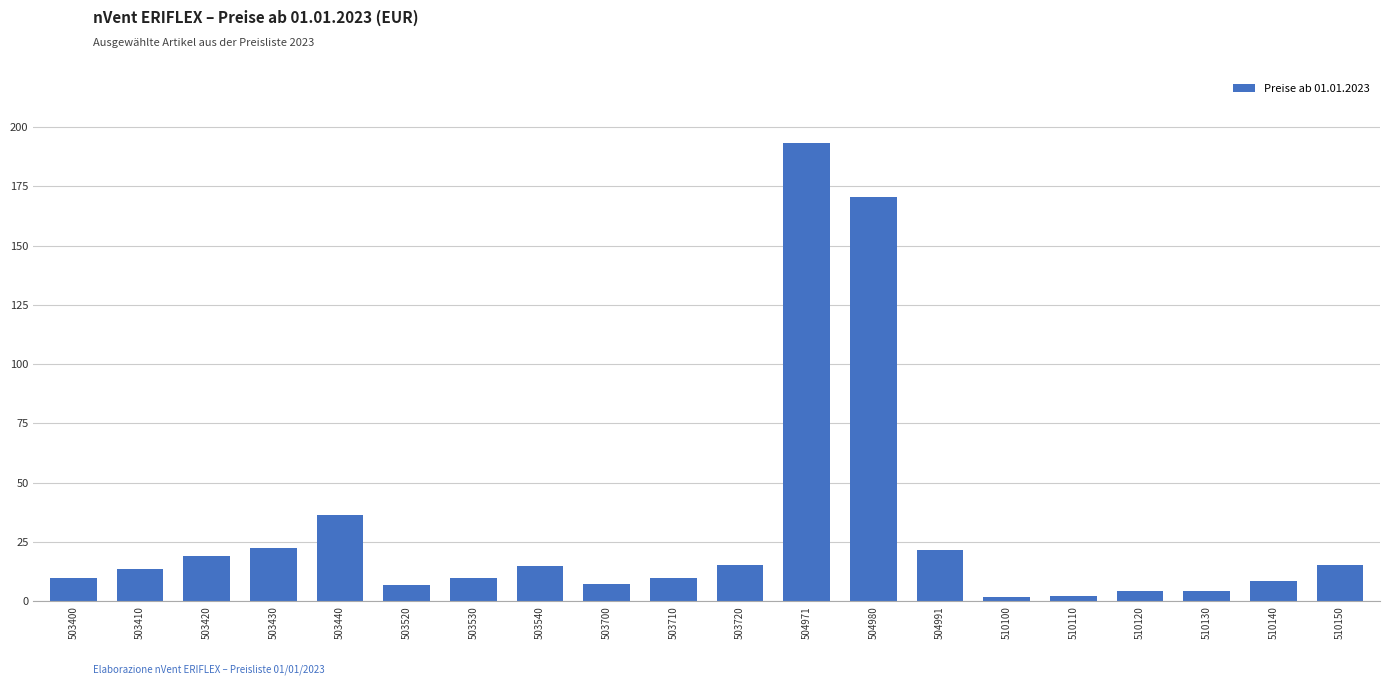

What is the greatest value displayed?

193.3